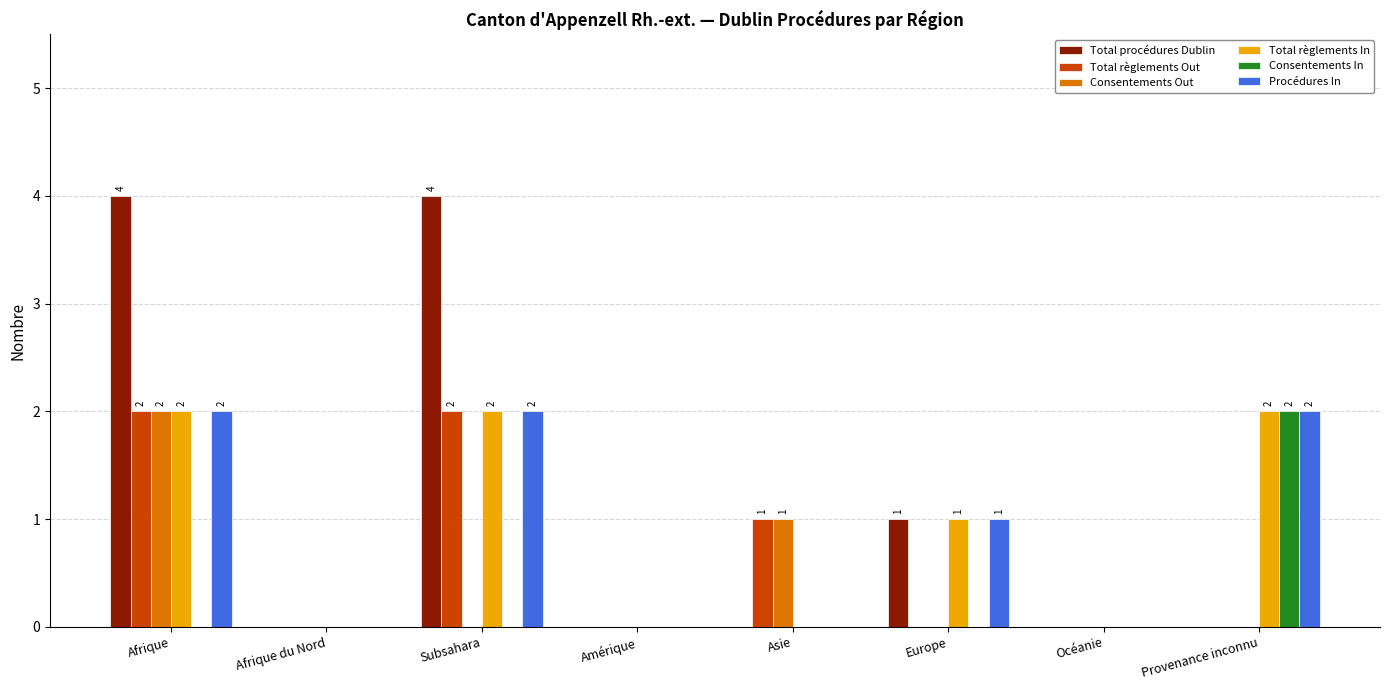

The Total règlements Out series shows 0 at Provenance inconnu. True or false?

True